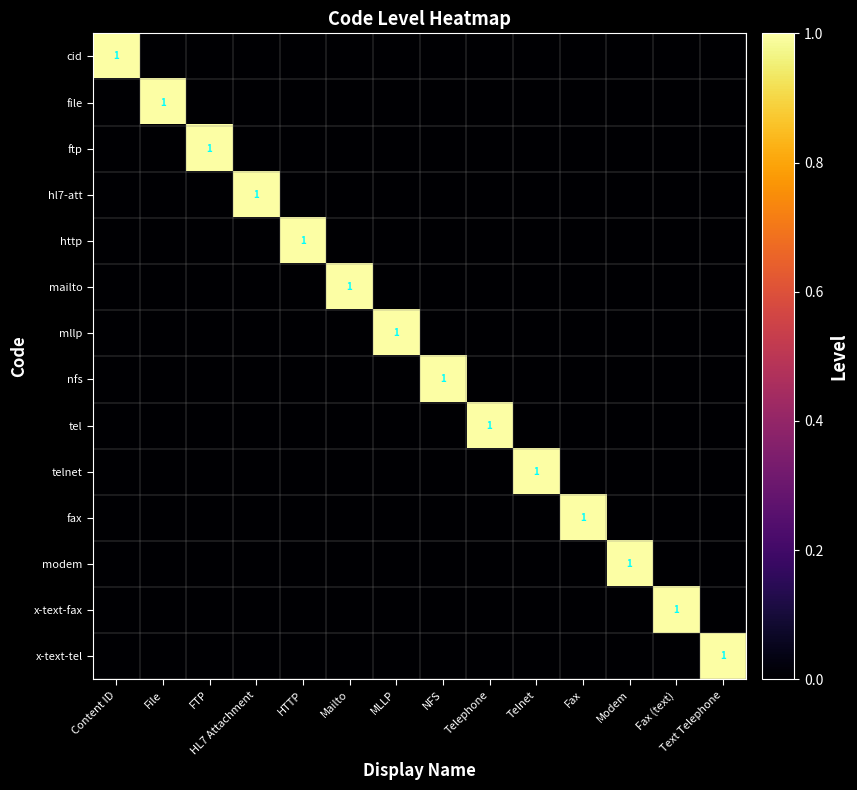

What is the sum of all nfs values?

1